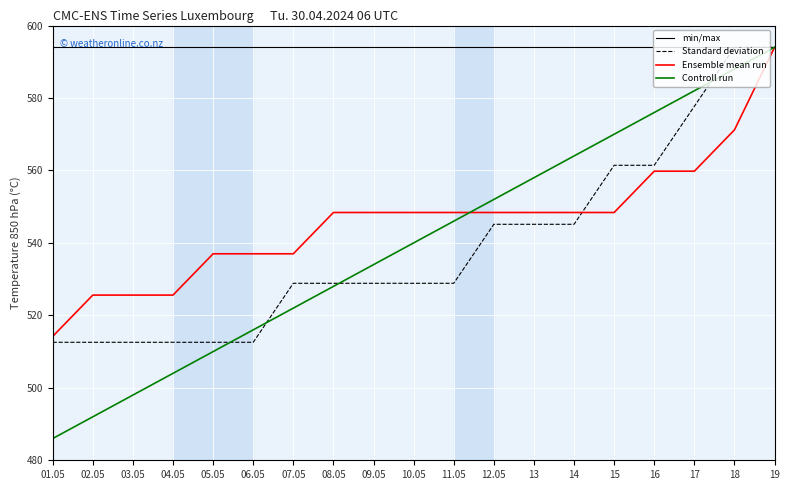

What are all the series names shown in the legend?

min/max, Standard deviation, Ensemble mean run, Controll run